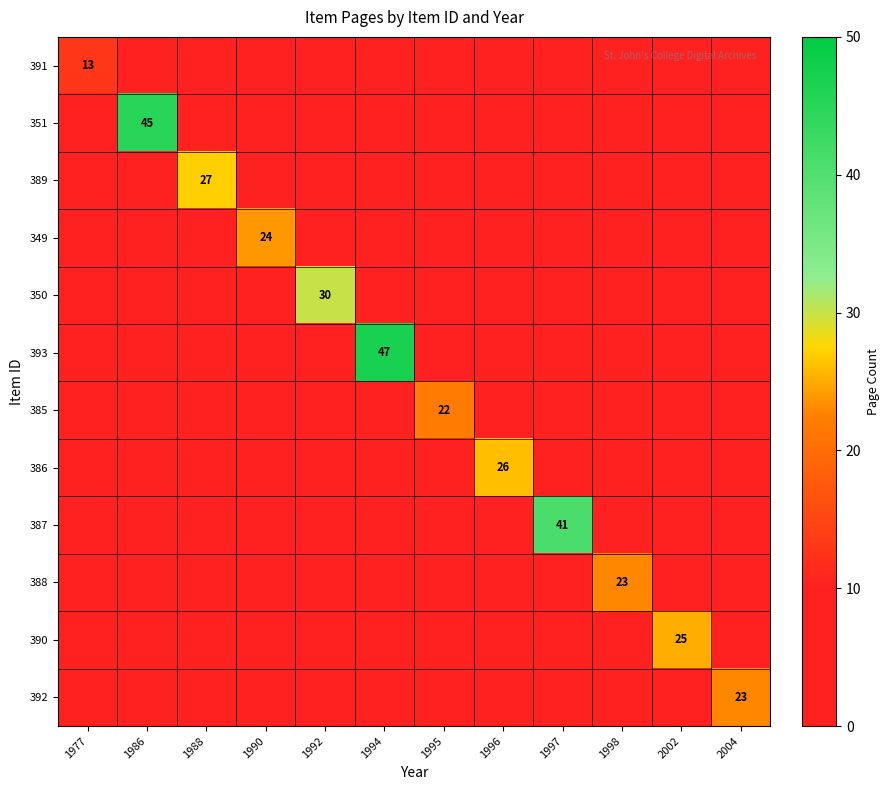

Which has a higher value, 1994 or 1996?

1994